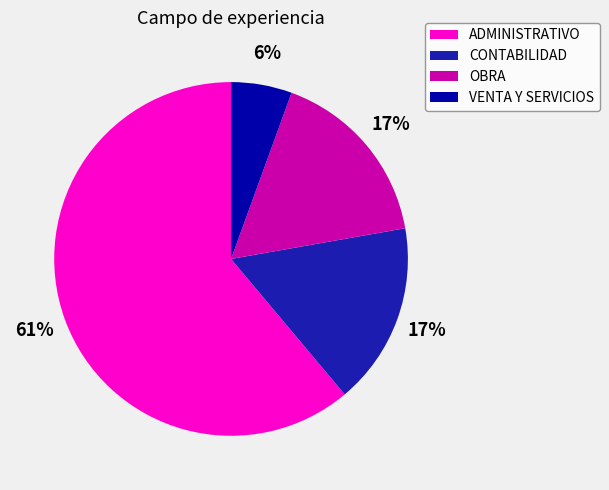

What percentage is the VENTA Y SERVICIOS slice, to the nearest percent?

6%